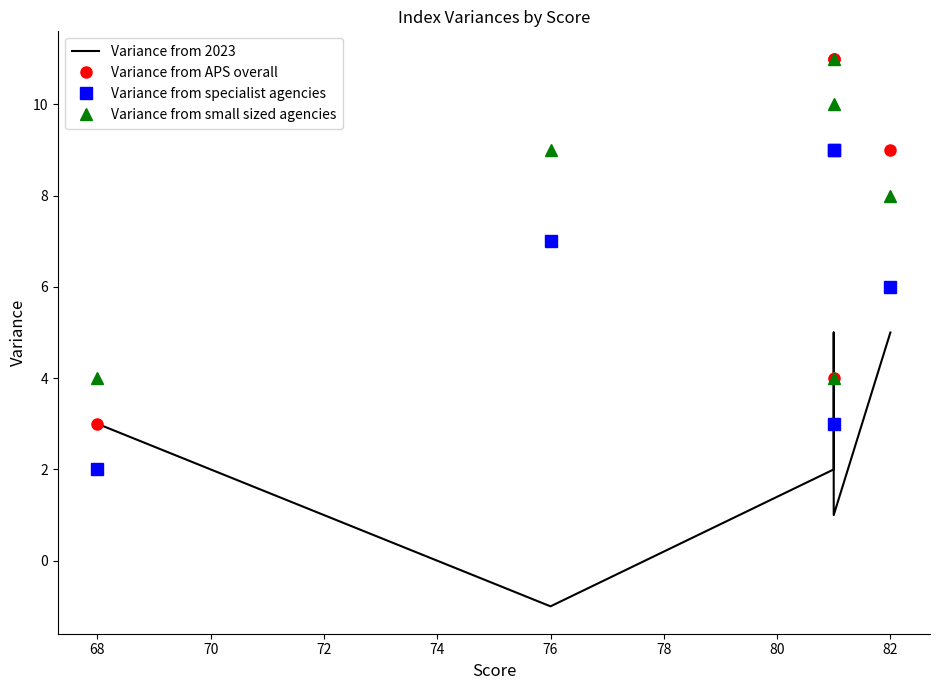

True or false: Variance from APS overall and Variance from specialist agencies cross at least once.

False